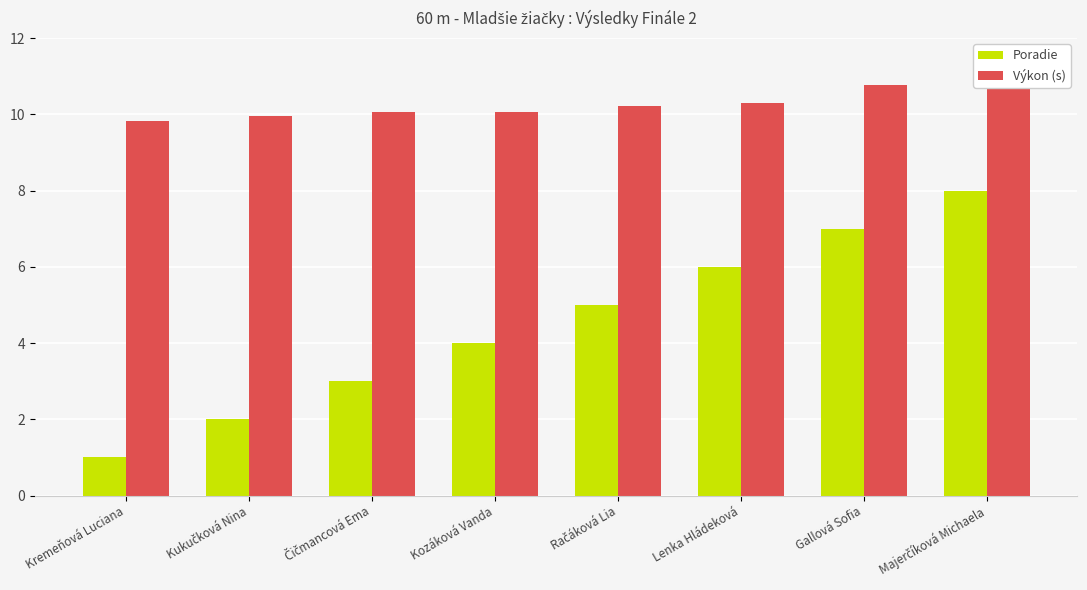

What is the total value across all series at Kremeňová Luciana?

10.8